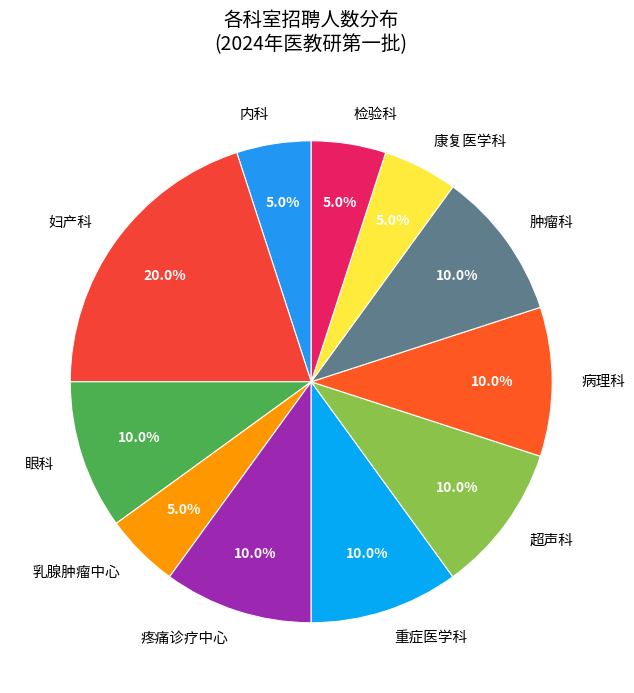

Which category has the biggest portion of the pie?

妇产科